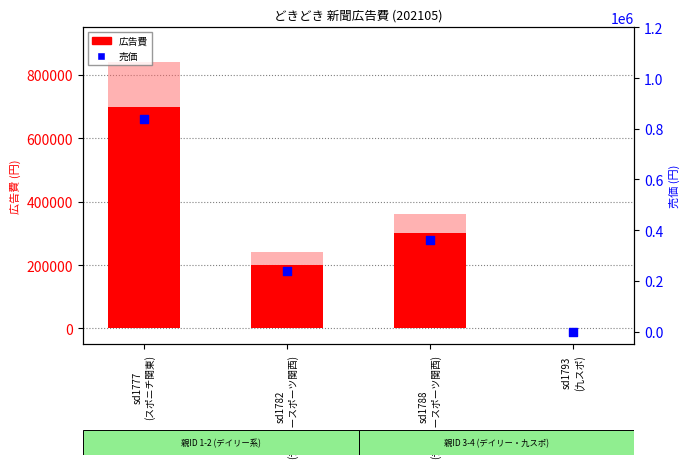

Which series has the largest total across all categories?

売価